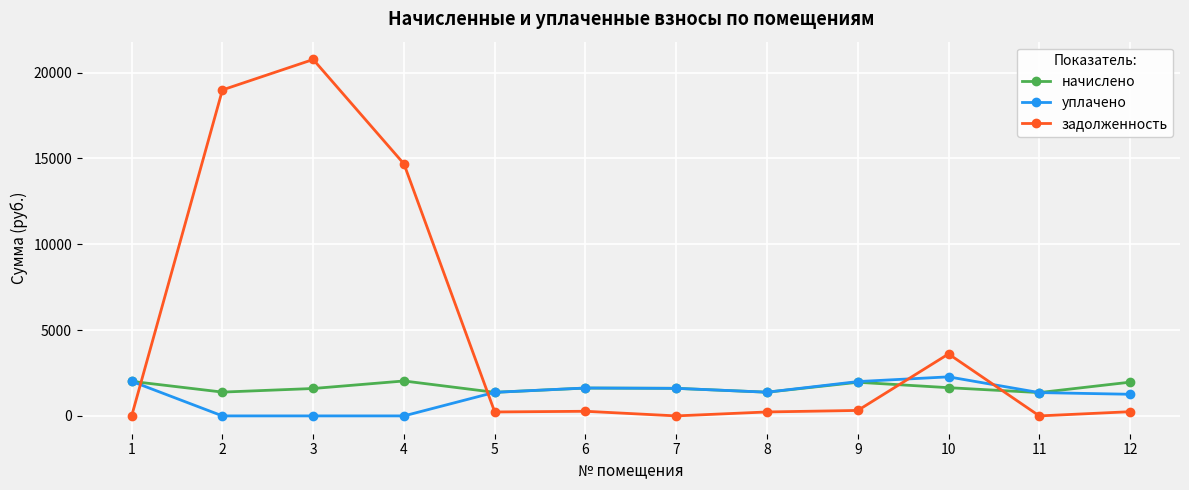

The value of уплачено at 7 is 1605.9. True or false?

True